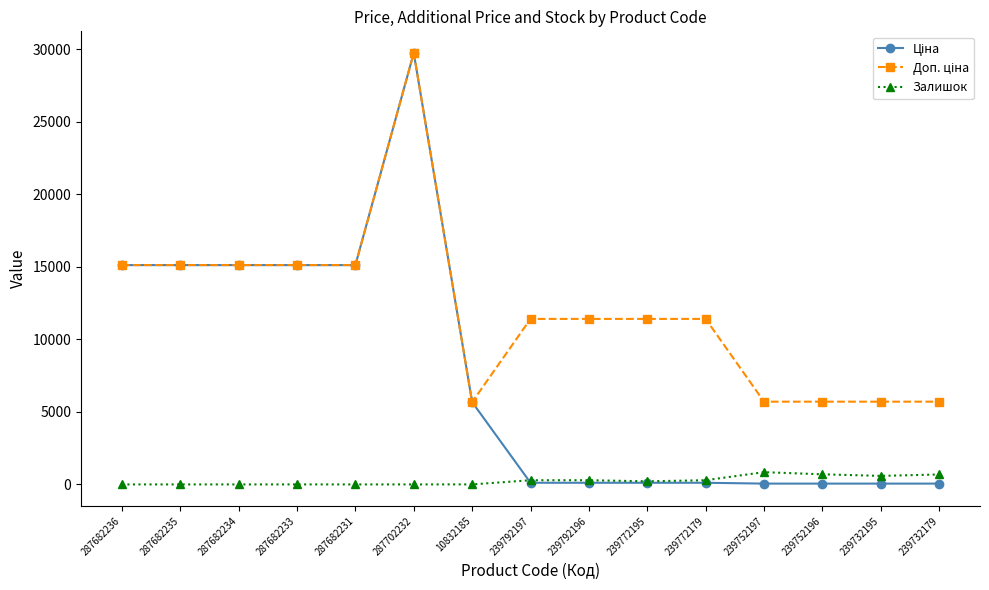

At how many categories does at least one series exceed 2572?

15